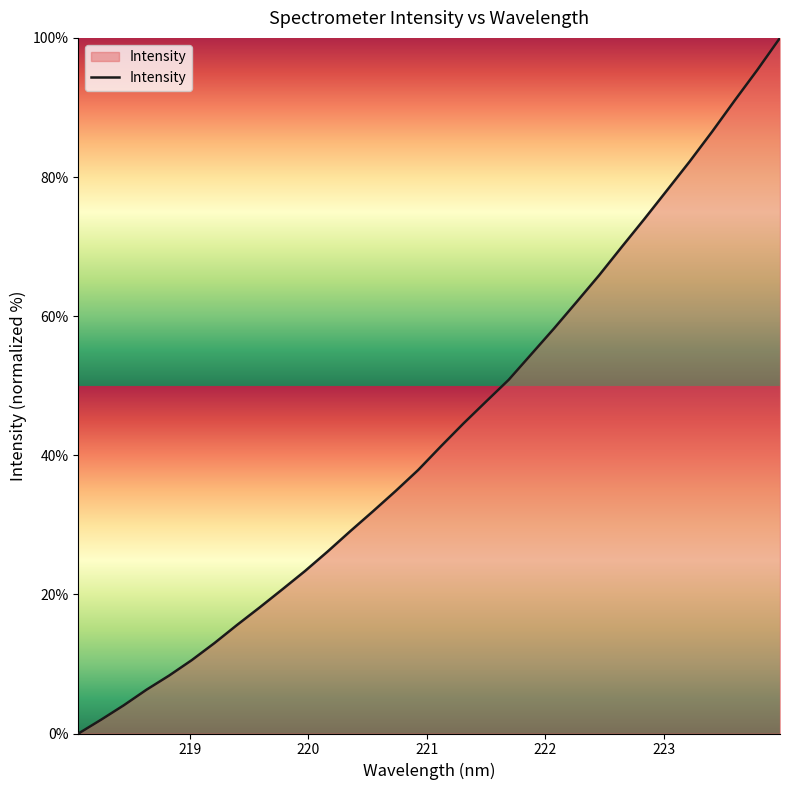

What is the maximum value shown in the chart?

100.0